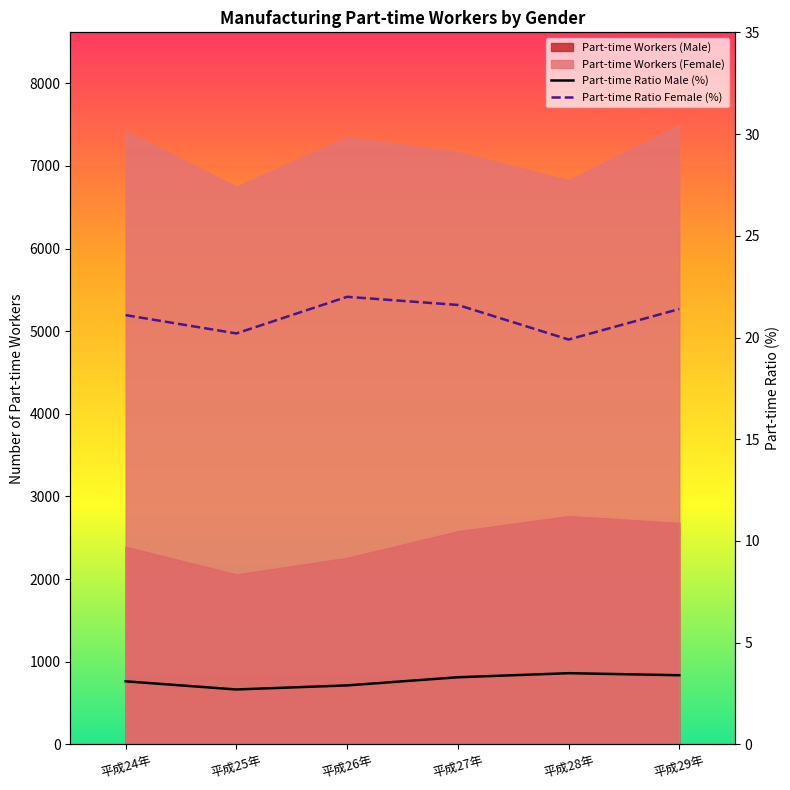

What is the value of the Part-time Ratio Female (%) point at the 2nd from the left?

20.2